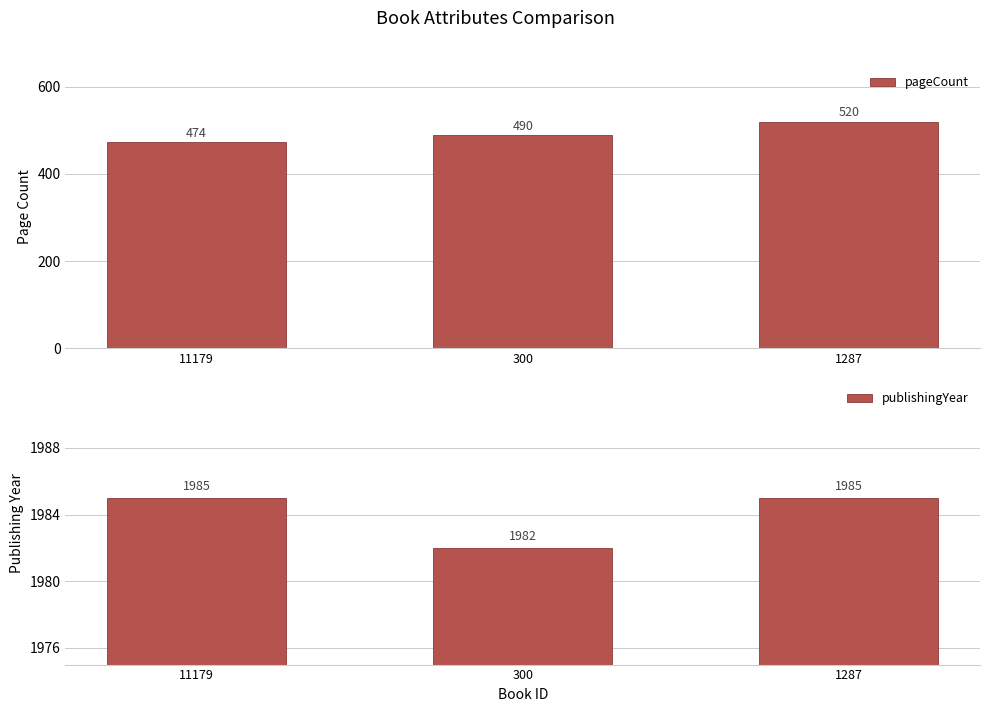

What position from the left is 1287?

3